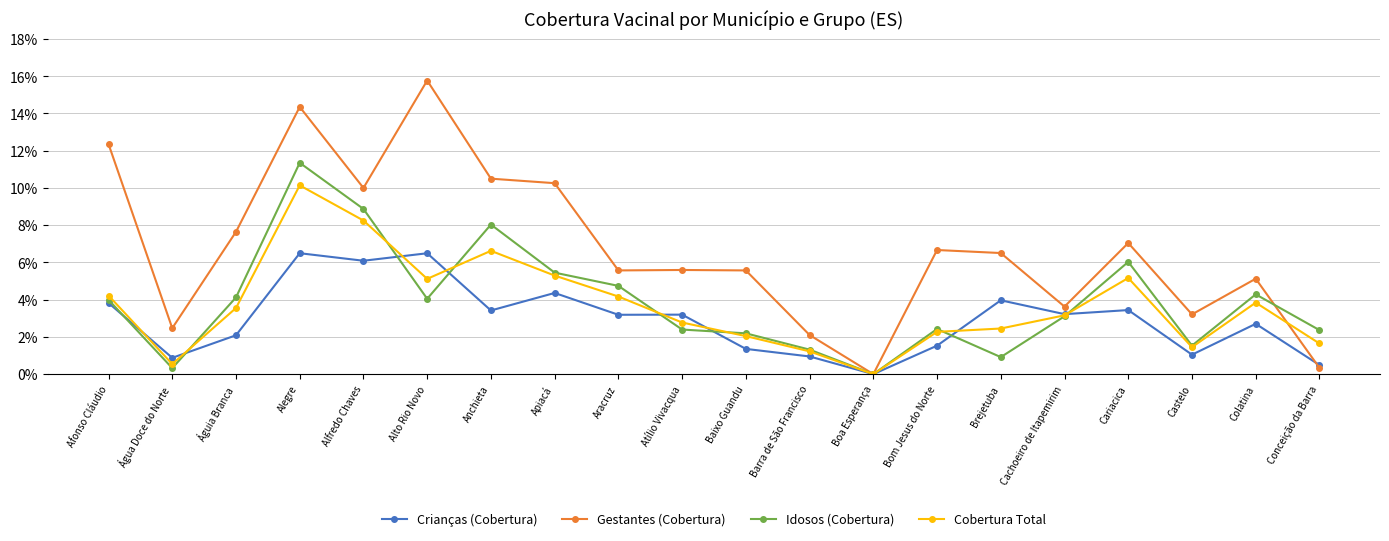

What is the label of the 5th point from the right?

Cachoeiro de Itapemirim